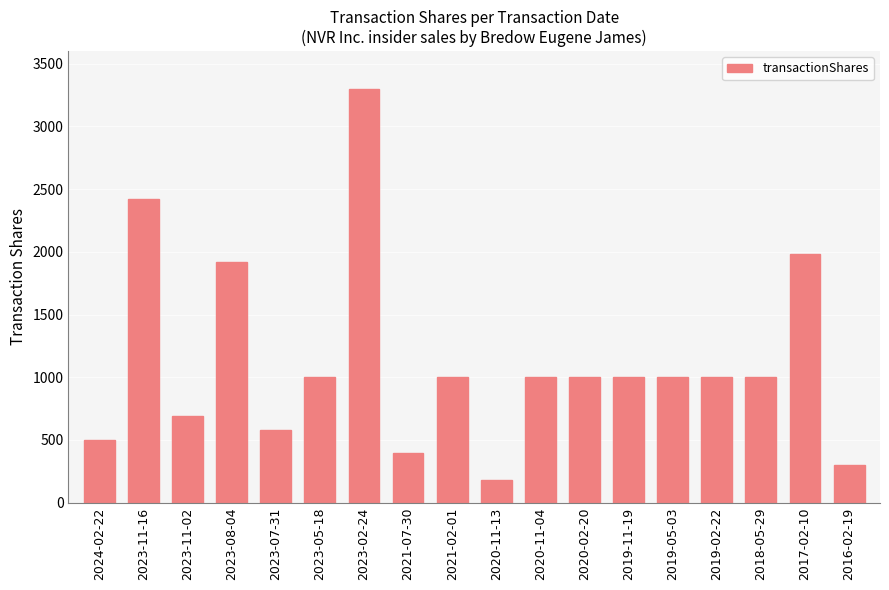

Which category has the highest value across all series?

2023-02-24